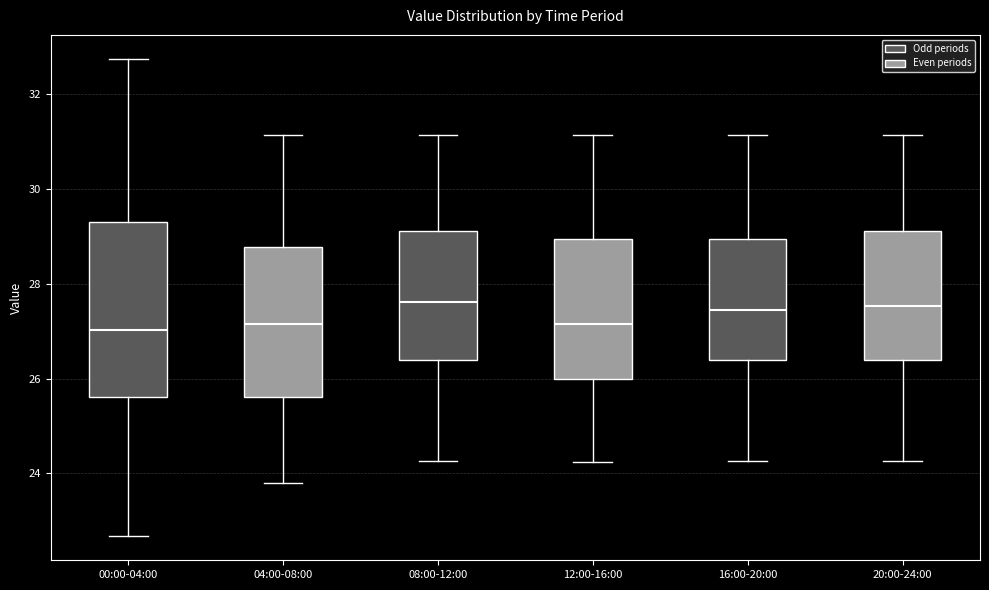

Comparing the boxes themselves (not the whiskers), which one is the tallest?

00:00-04:00